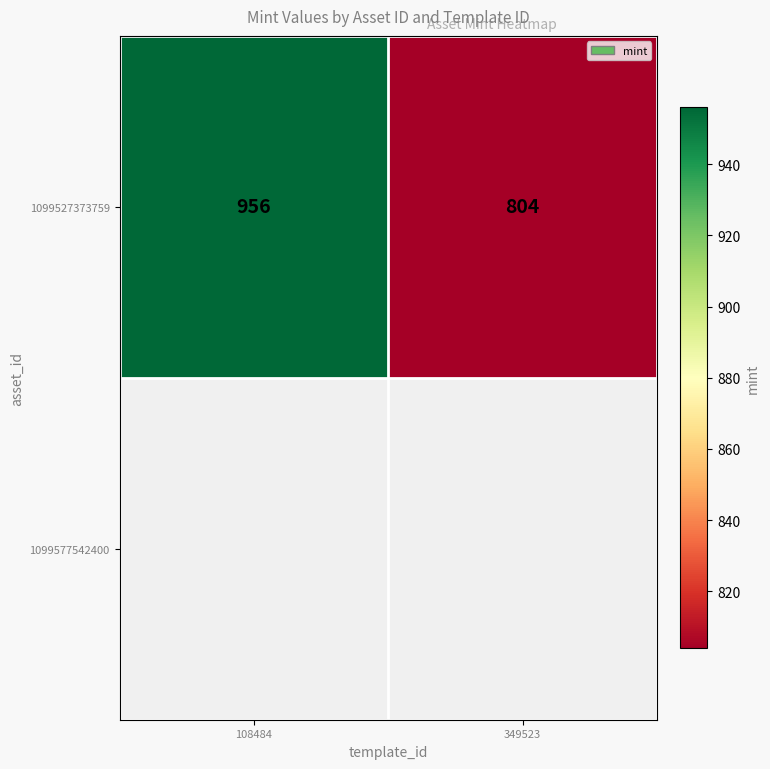

Is it true that the value at 108484 is 1528?

False